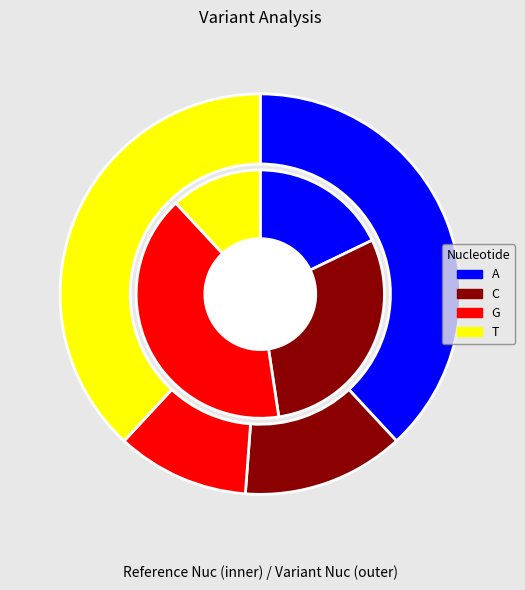

Count the number of slices in the pie.

4